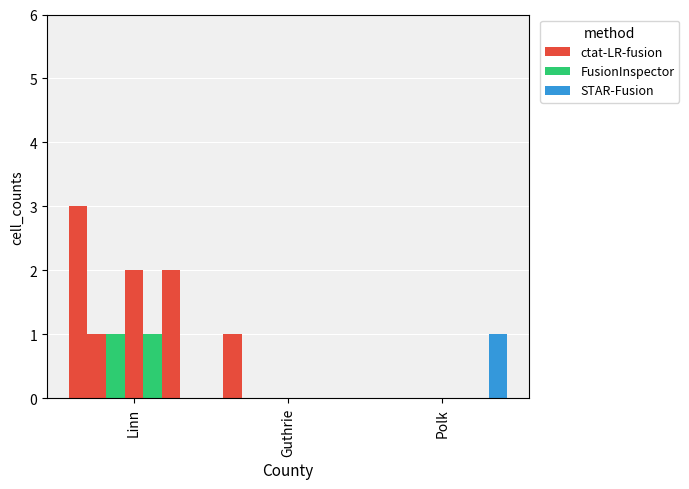

What are all the series names shown in the legend?

ctat-LR-fusion, FusionInspector, STAR-Fusion